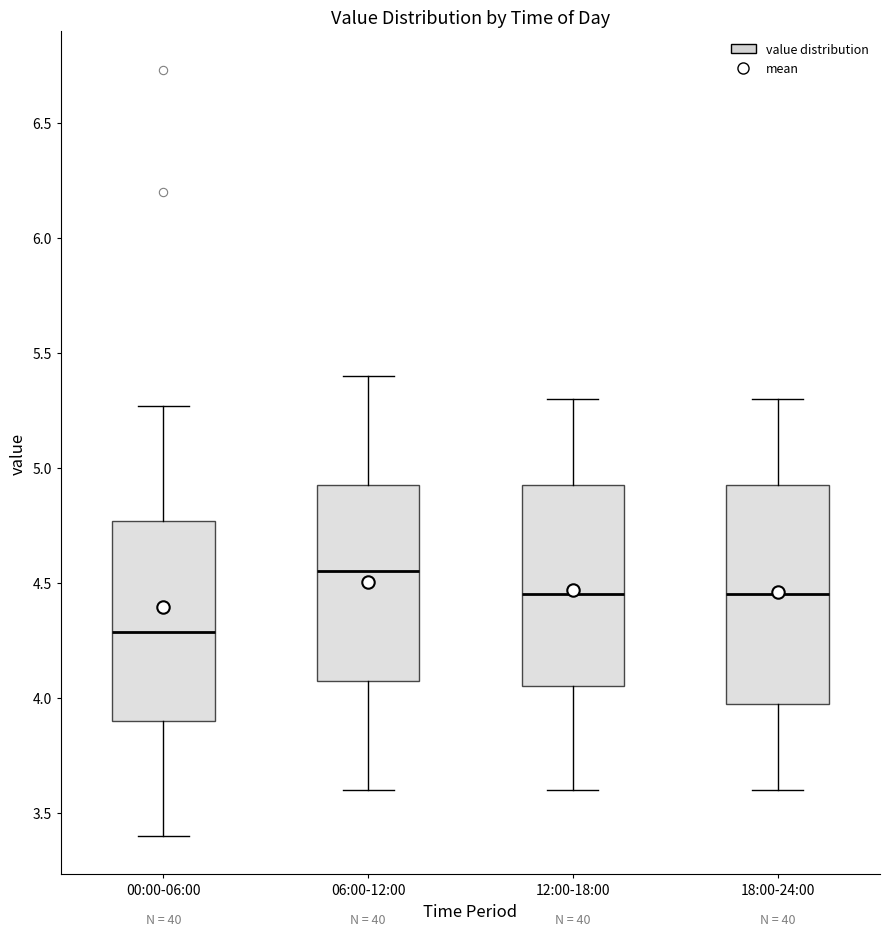

Reading left to right, transcribe this box plot: for each box, give where its median line is, the range the box spans, and where its two whiskers end, as read against the y-axis. The values are not printed on the chart, so give them approximately, as read against the axis.

00:00-06:00: median 4.30, box 3.90 to 4.75, whiskers 3.40 to 5.25
06:00-12:00: median 4.55, box 4.10 to 4.95, whiskers 3.60 to 5.40
12:00-18:00: median 4.45, box 4.05 to 4.95, whiskers 3.60 to 5.30
18:00-24:00: median 4.45, box 4.00 to 4.95, whiskers 3.60 to 5.30